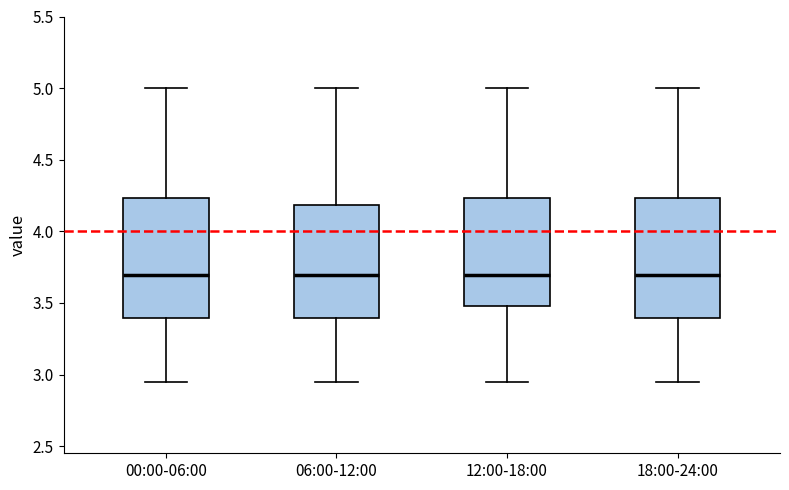

Reading left to right, read every box against the y-axis: the position of its median line, the range the box covers, and the ends of its whiskers. The values are not printed on the chart, so give them approximately, as read against the axis.

00:00-06:00: median 3.70, box 3.40 to 4.25, whiskers 2.95 to 5.00
06:00-12:00: median 3.70, box 3.40 to 4.20, whiskers 2.95 to 5.00
12:00-18:00: median 3.70, box 3.50 to 4.25, whiskers 2.95 to 5.00
18:00-24:00: median 3.70, box 3.40 to 4.25, whiskers 2.95 to 5.00